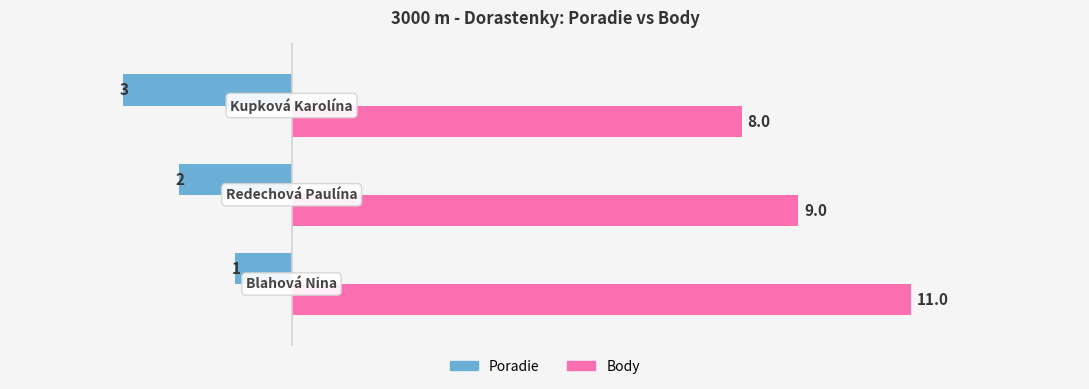

How many Body values are between 8 and 11?

3